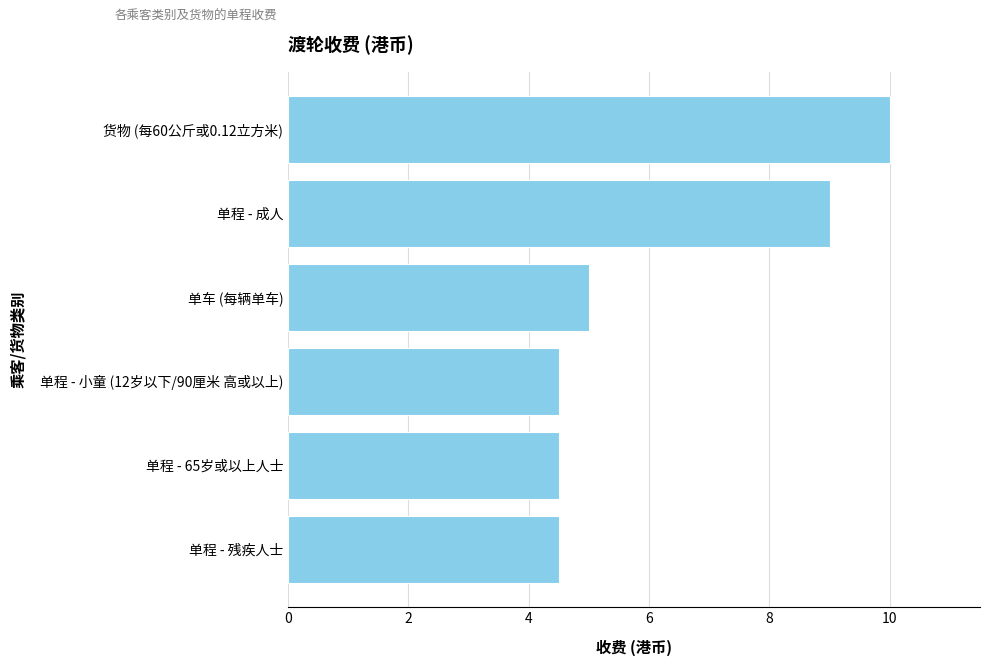

What is the difference between the maximum and second lowest values?

5.5